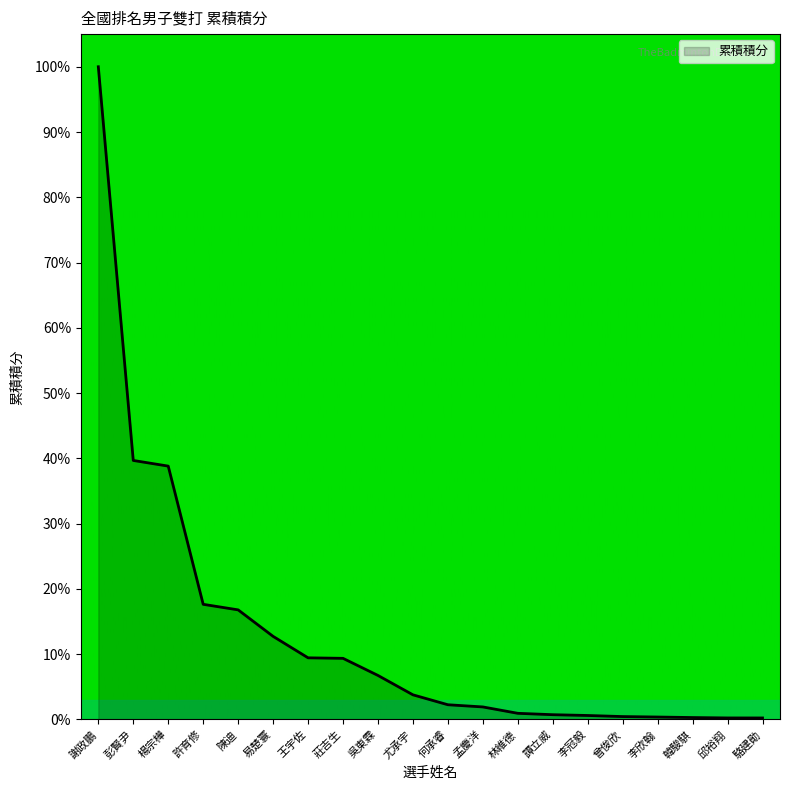

What is the smallest value displayed?

0.2